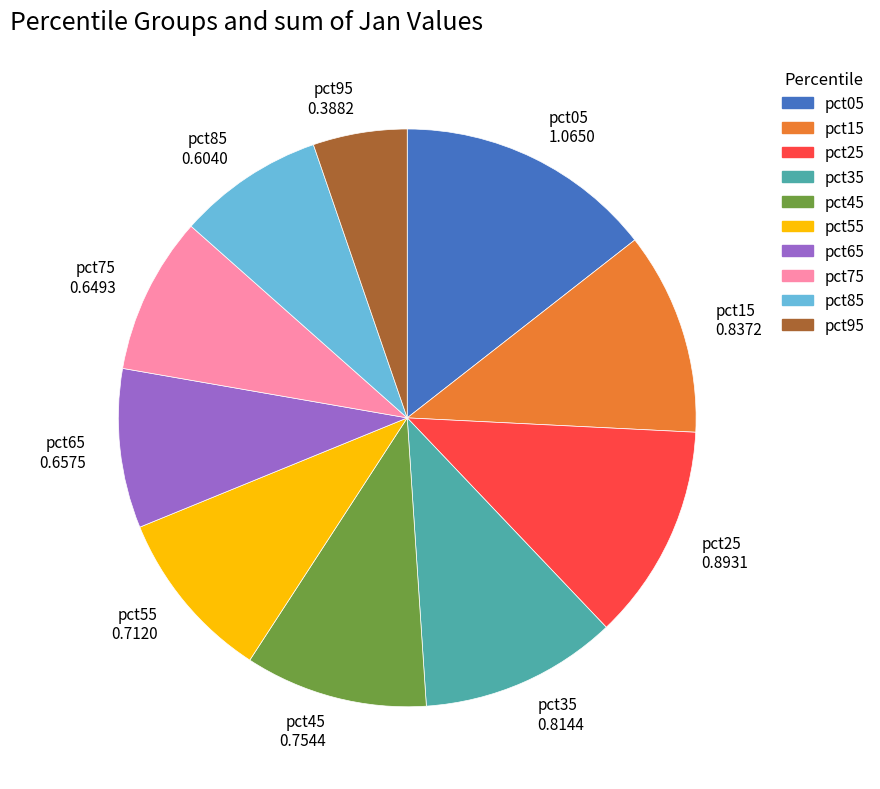

Is there any slice that represents more than half of the pie?

No